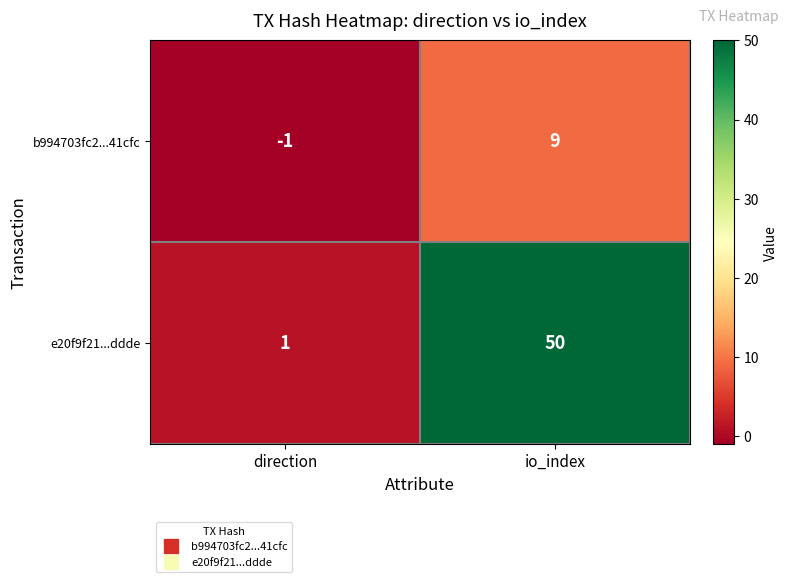

How many distinct data groups are displayed?

2